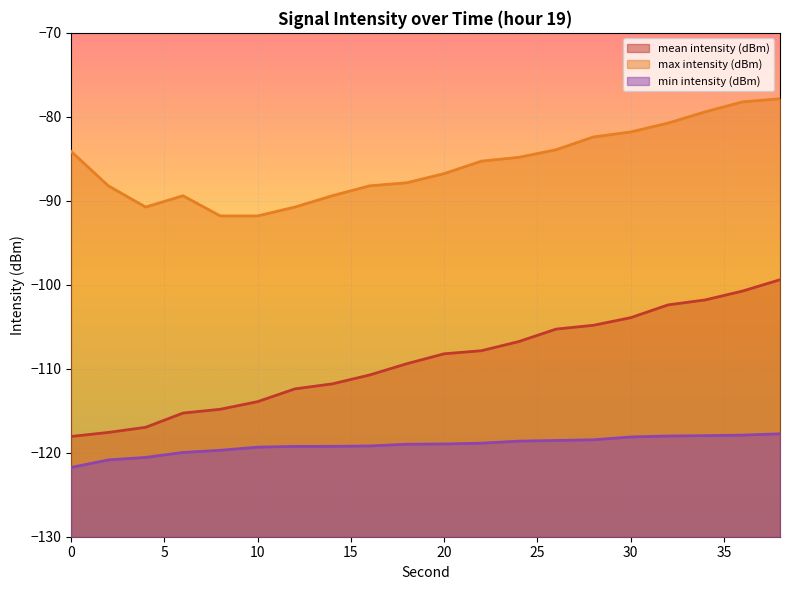

True or false: min intensity (dBm) and mean intensity (dBm) intersect in this chart.

False